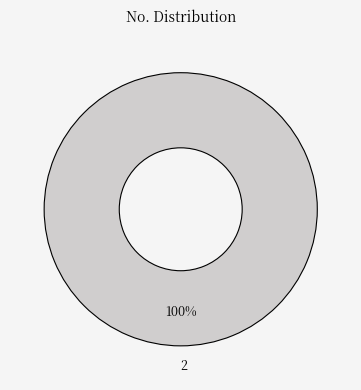

Is it true that 2 is 91% of the pie?

False